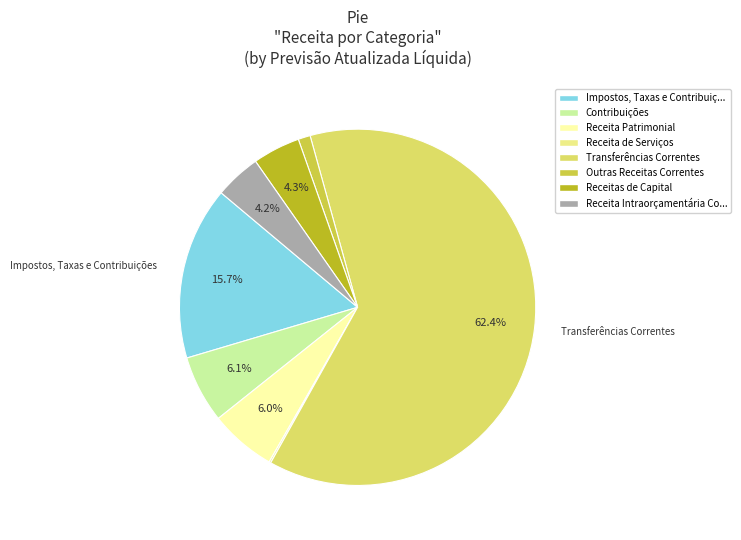

To the nearest percent, what portion does Contribuições represent?

6%